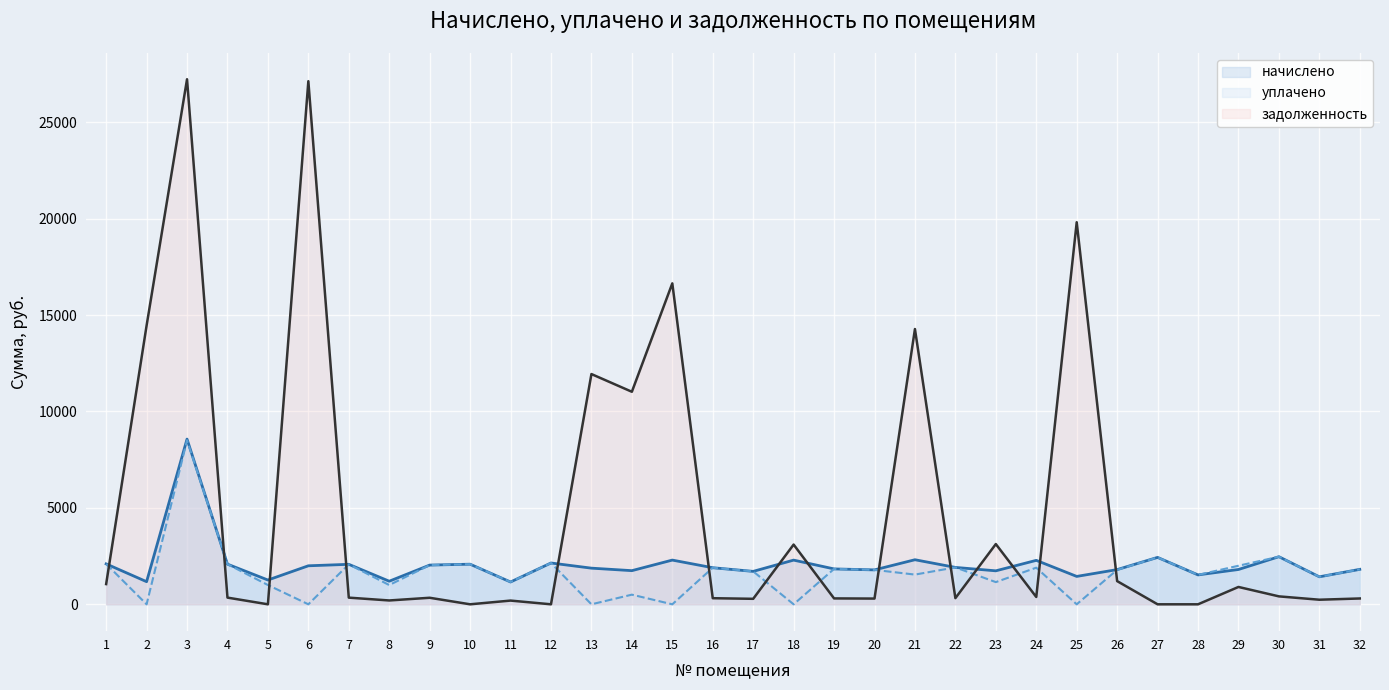

Does the chart display data point markers on the line(s)?

No